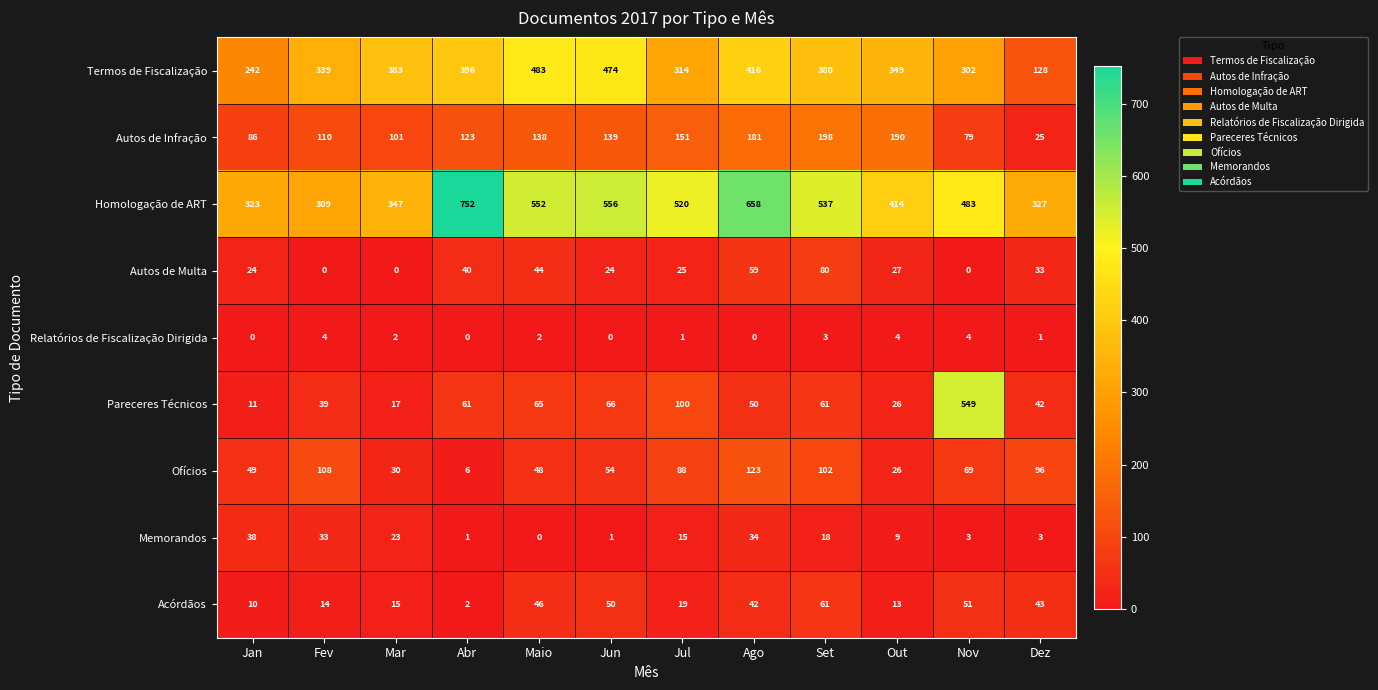

What is the sum of all Homologação de ART values?

5778